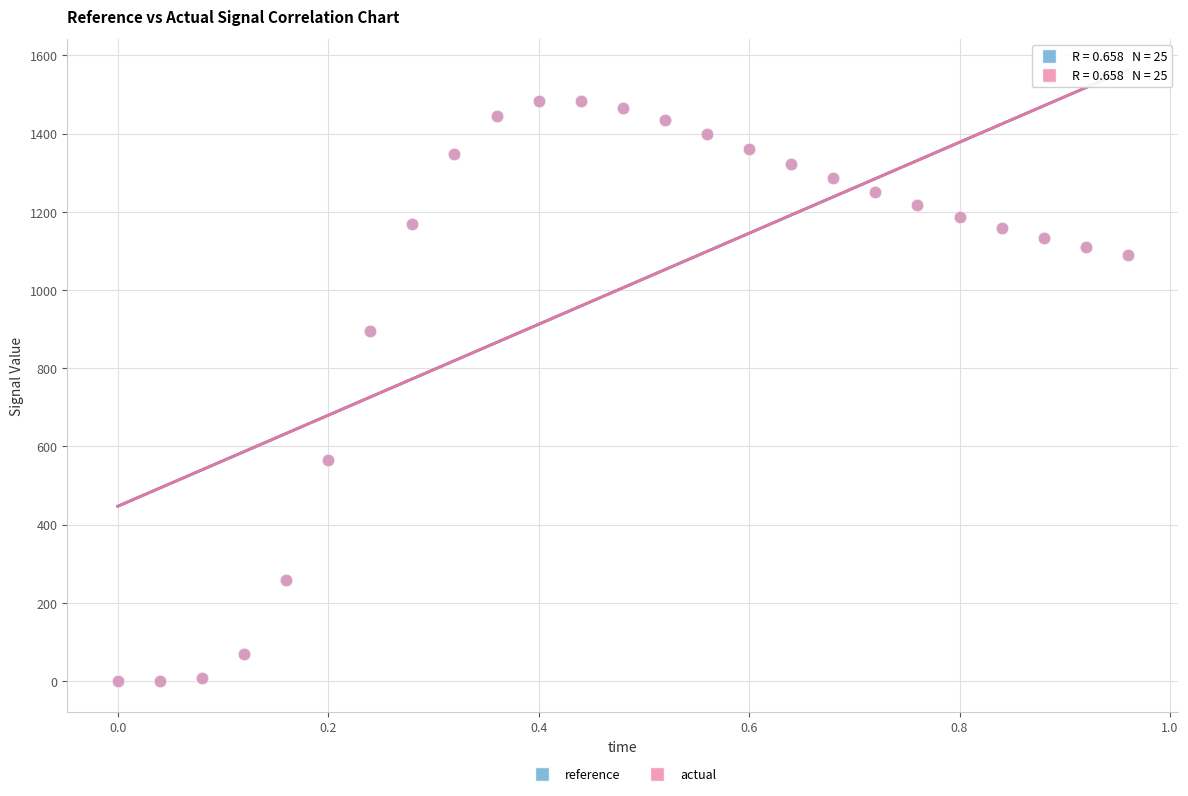

What are all the series names shown in the legend?

reference, actual